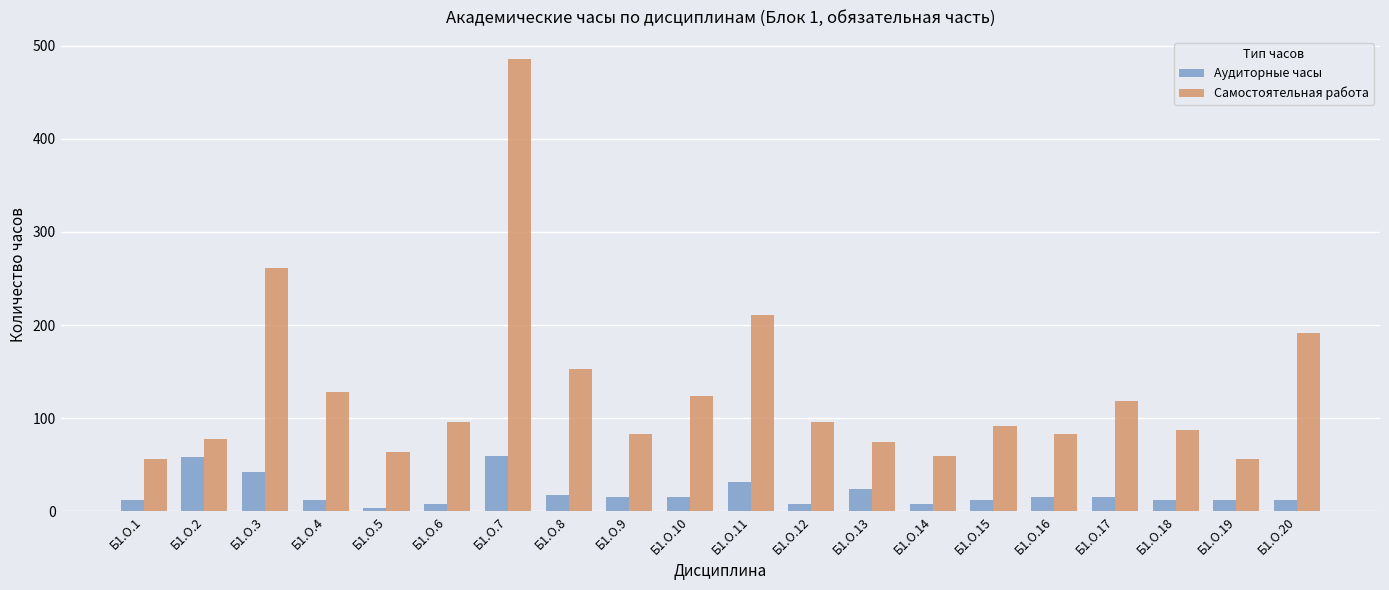

Which series changed the most between Б1.О.6 and Б1.О.11?

Самостоятельная работа